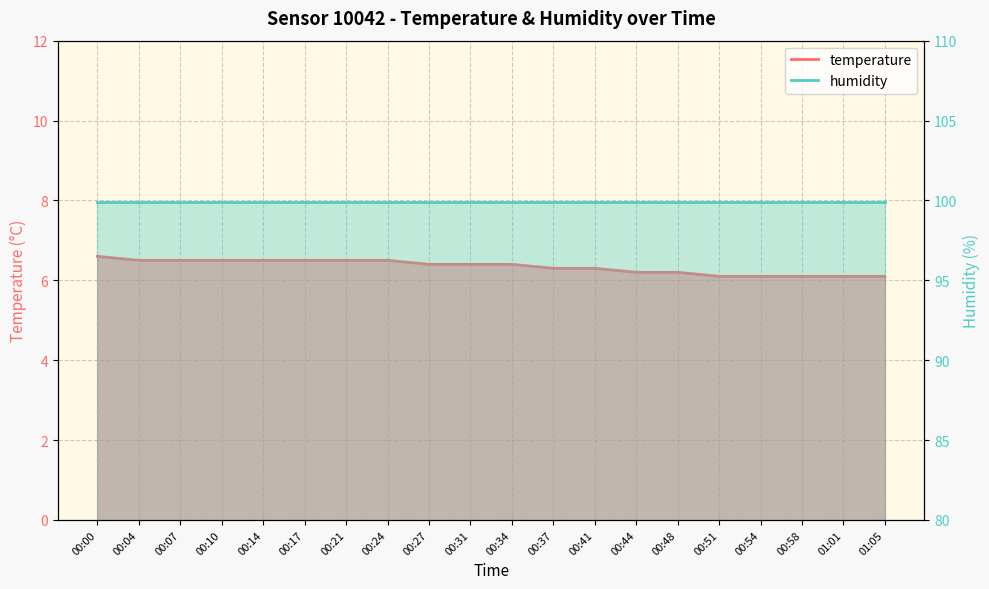

Is it true that the value at 00:51 is 2.0?

False